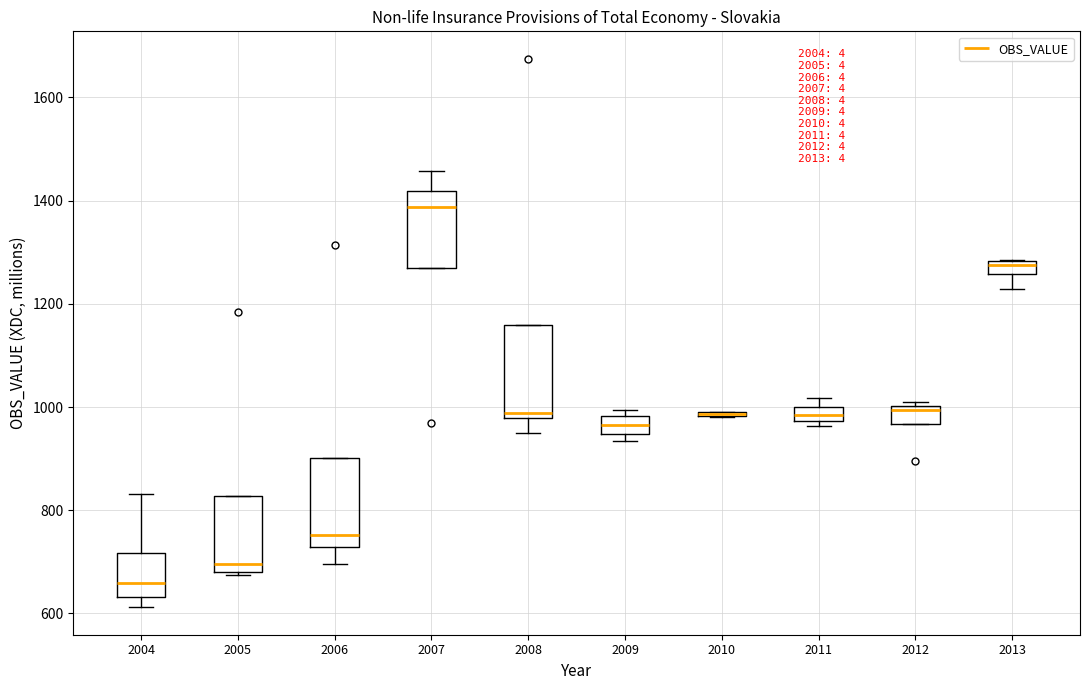

Where is the upper edge of the box at x = 2010 on the y-axis? The values are not printed on the chart, so give them approximately, as read against the axis.

1000